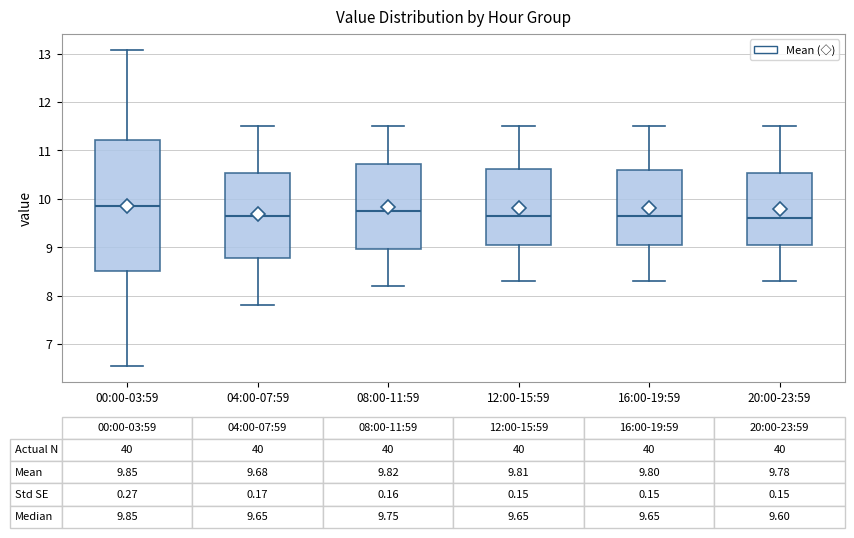

Comparing the boxes themselves (not the whiskers), which one is the tallest?

00:00-03:59